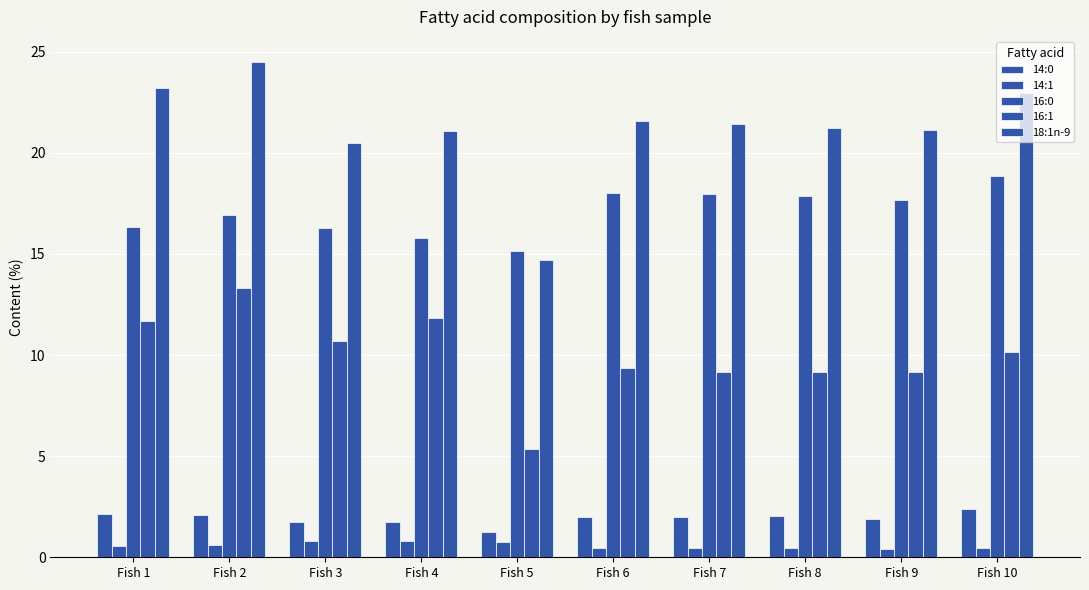

At Fish 9, list the series in order from smallest to largest.

14:1, 14:0, 16:1, 16:0, 18:1n-9